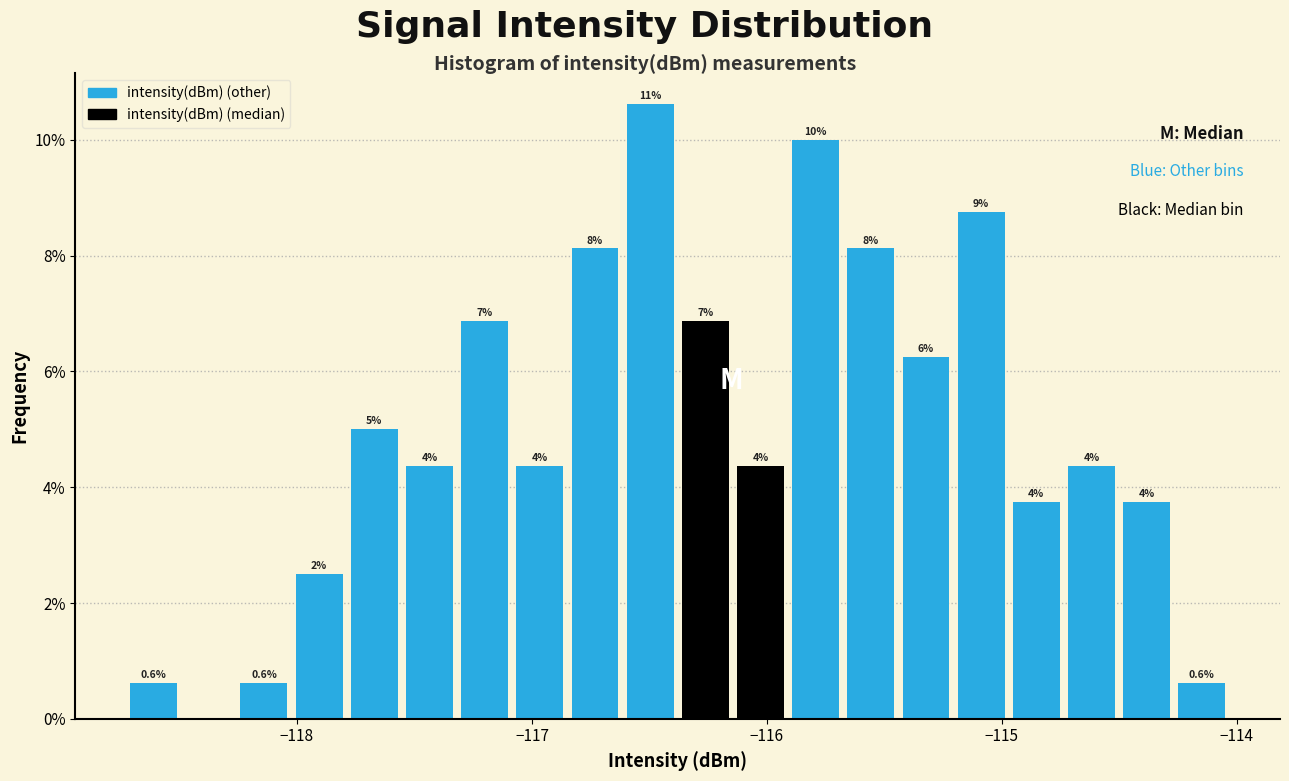

Read against the x-axis, roughly where is the centre of the tallest bar?

-116.5